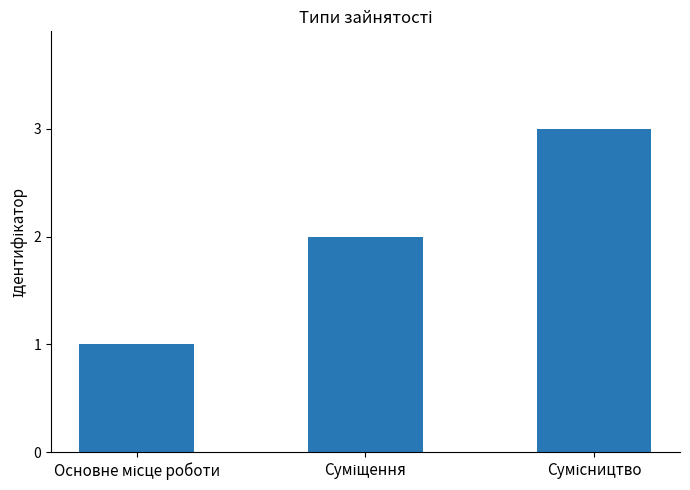

Reading right to left, transcribe all the data shown in this chart.

3	2	1